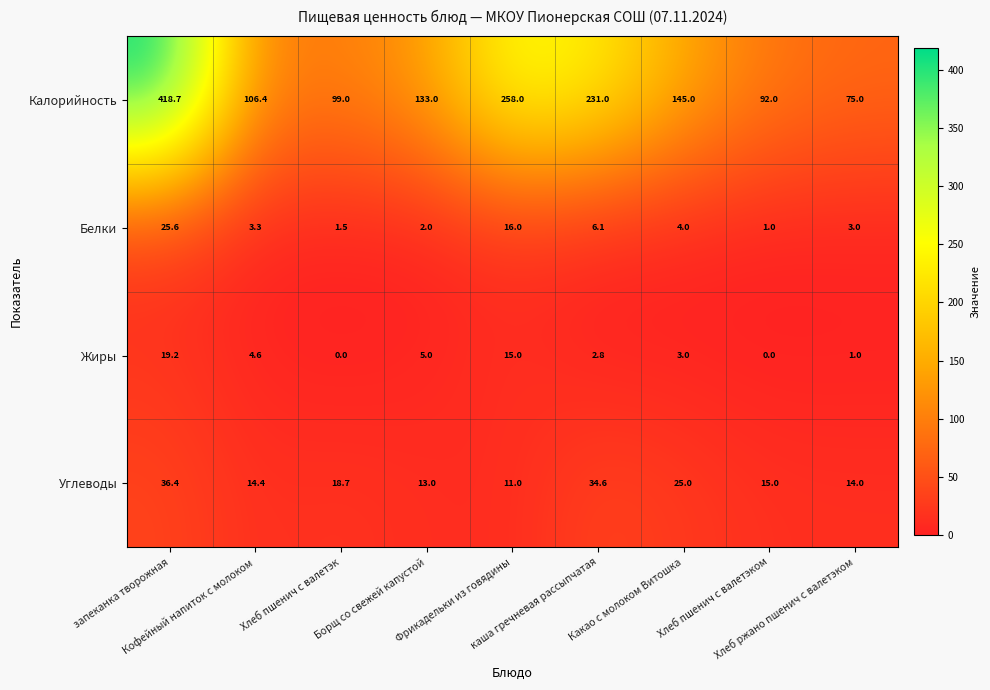

What is the total value across all series at Фрикадельки из говядины?

300.0